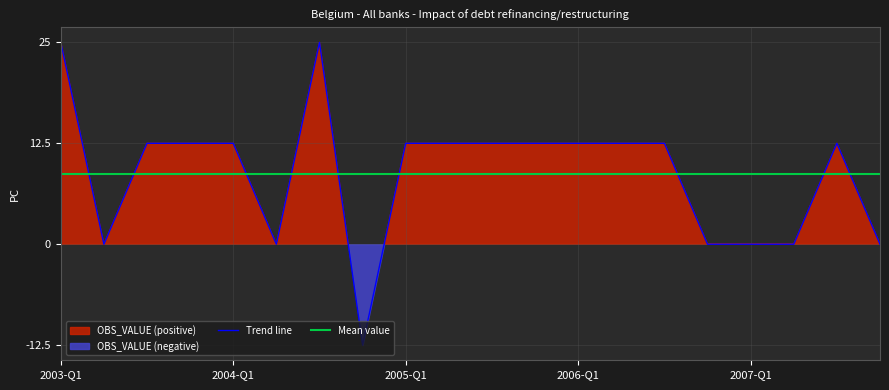

At which category is the sum across all series the highest?

2003-Q1